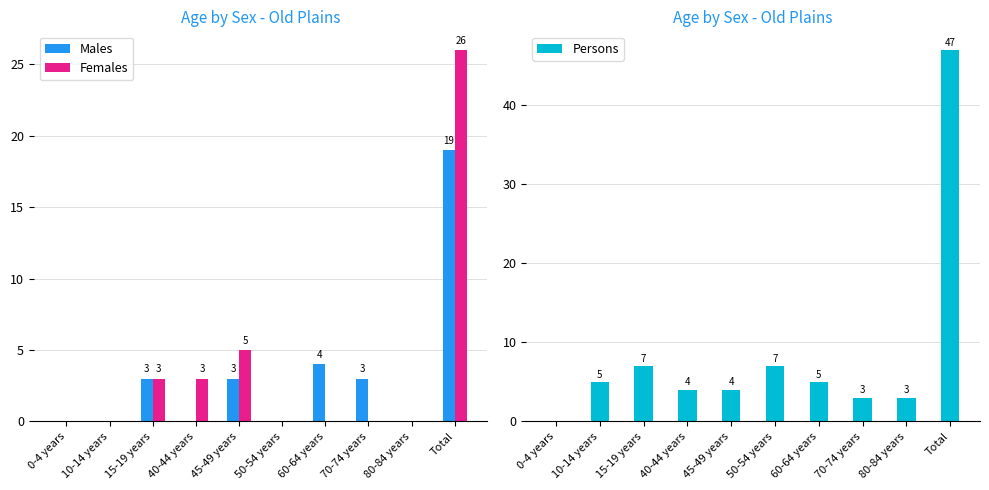

Between 40-44 years and Total, which is larger?

Total